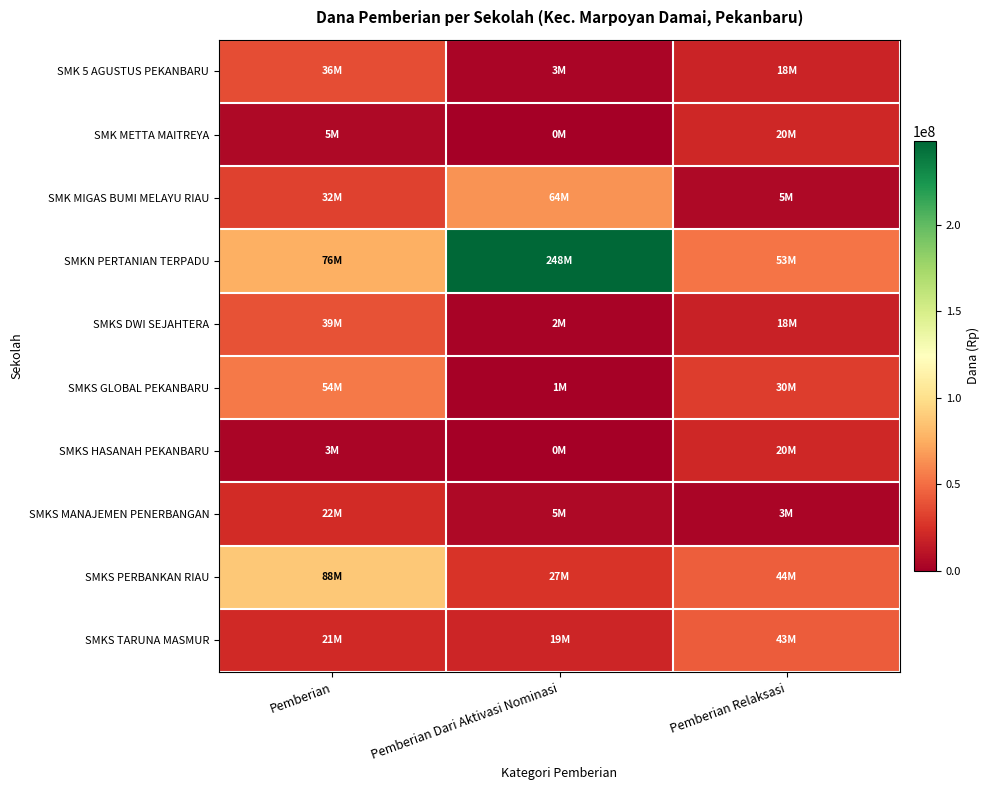

Which series has the largest range (max minus min)?

SMKN PERTANIAN TERPADU